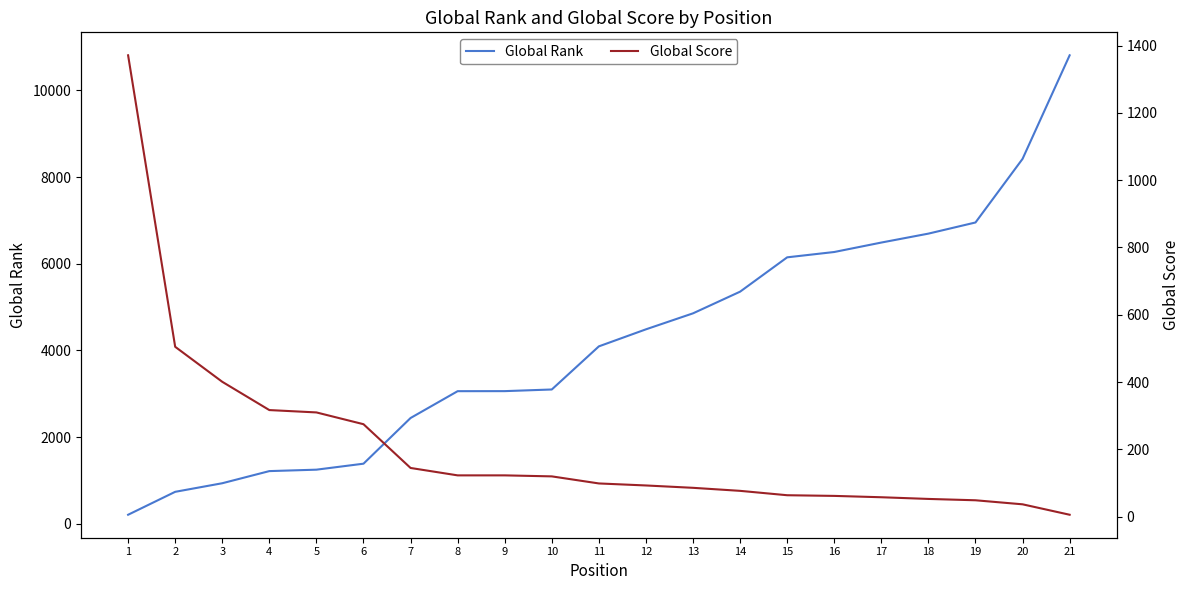

What is the difference between the highest and lowest values at 19?

6903